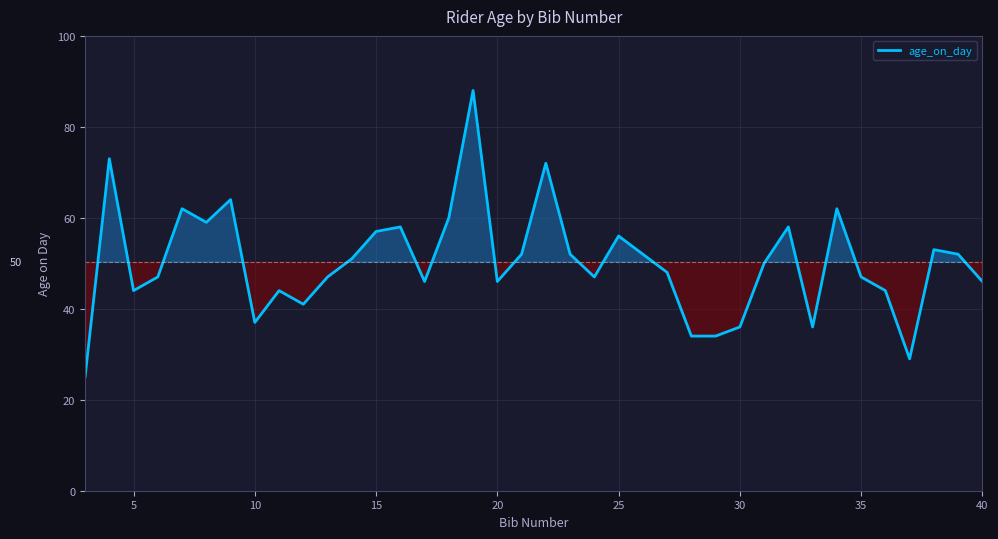

What is the greatest value displayed?

88